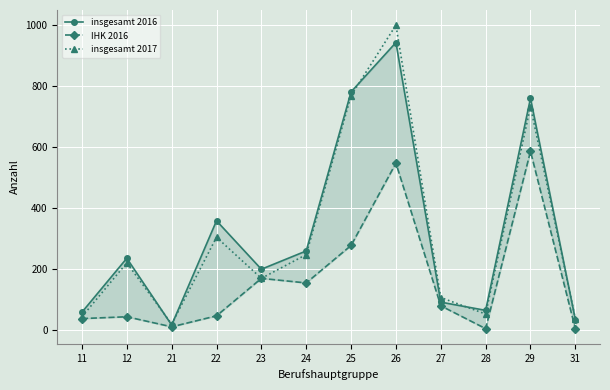

True or false: IHK 2016 and insgesamt 2017 intersect in this chart.

False